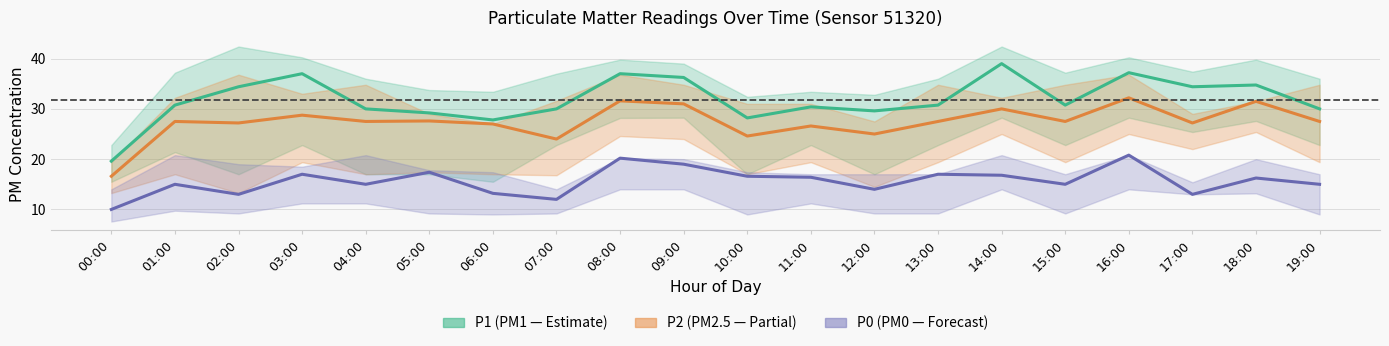

At which label does P1 first exceed 30?

01:00